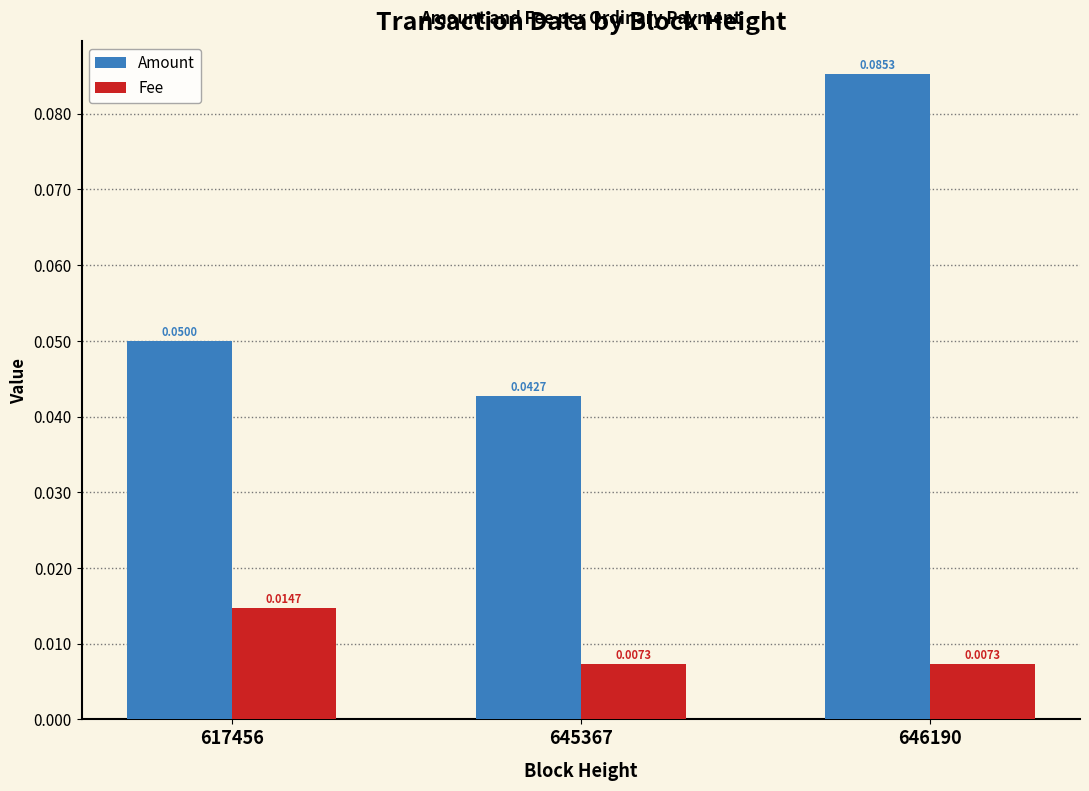

How many data points does each series have?

3